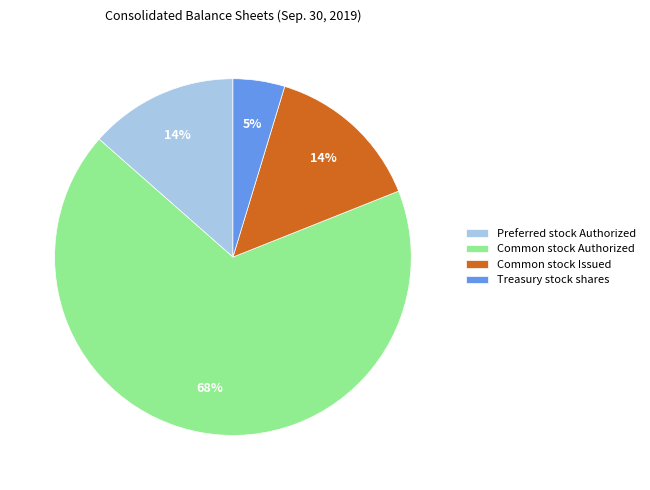

Combined, do Preferred stock Authorized and Common stock Authorized account for over 50%?

Yes